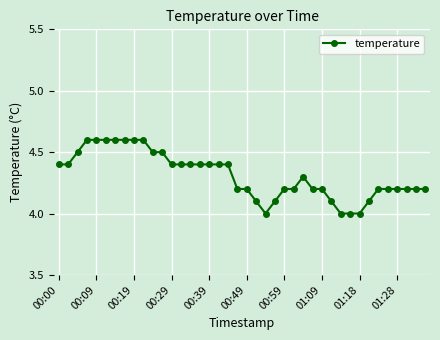

What is the sum of all values?

172.4